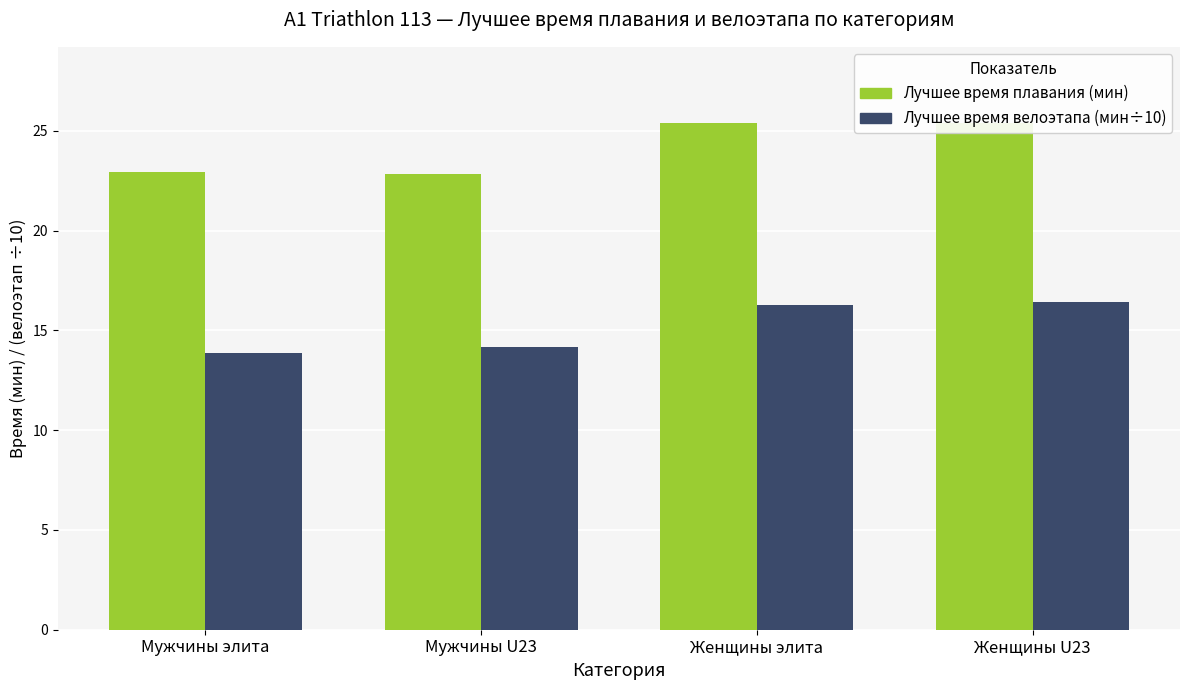

What is the approximate value of Лучшее время велоэтапа (мин÷10) at Мужчины U23?

14.2